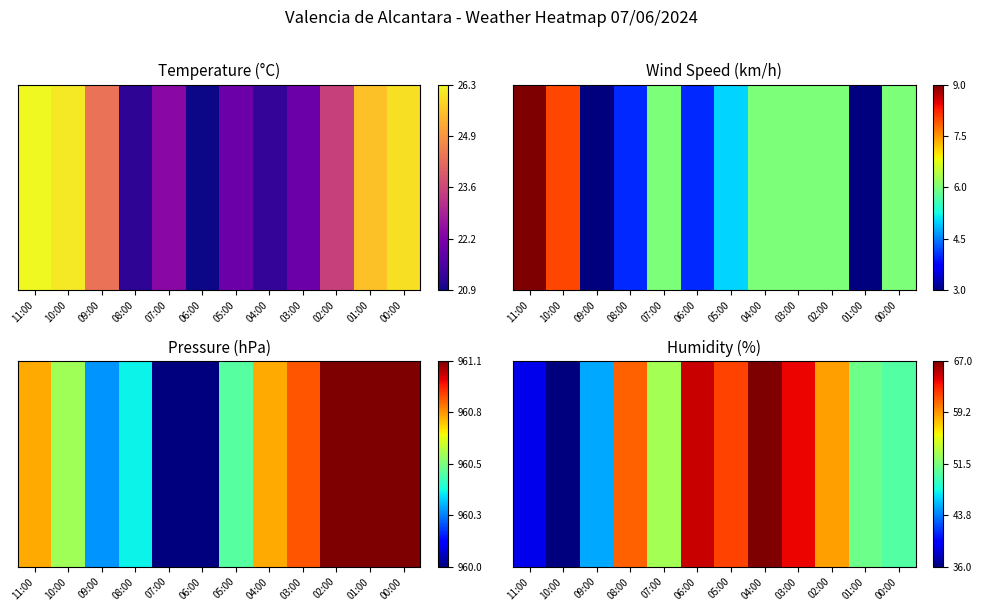

Which label corresponds to the smallest value in the chart?

10:00